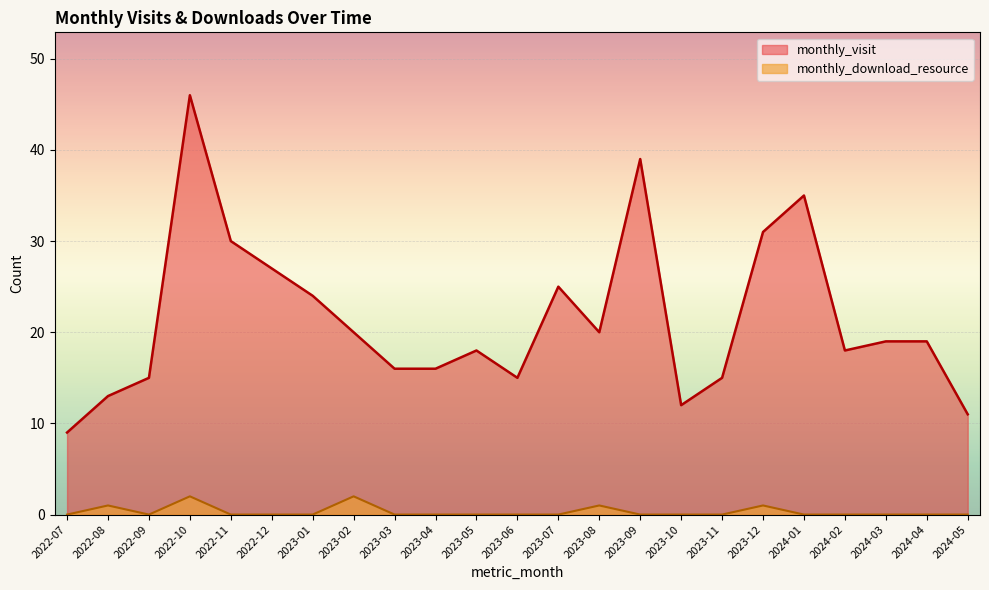

How many data points in monthly_download_resource are above 0?

5